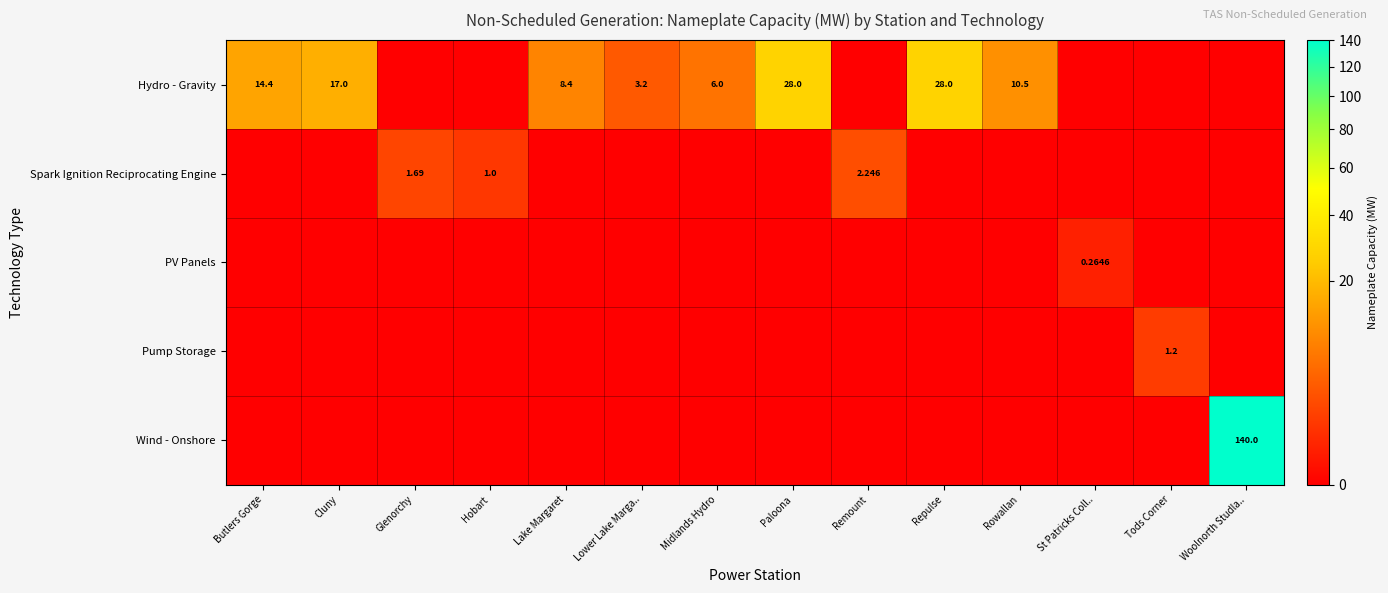

What is the difference between the maximum and second lowest values in the PV Panels series?

0.3